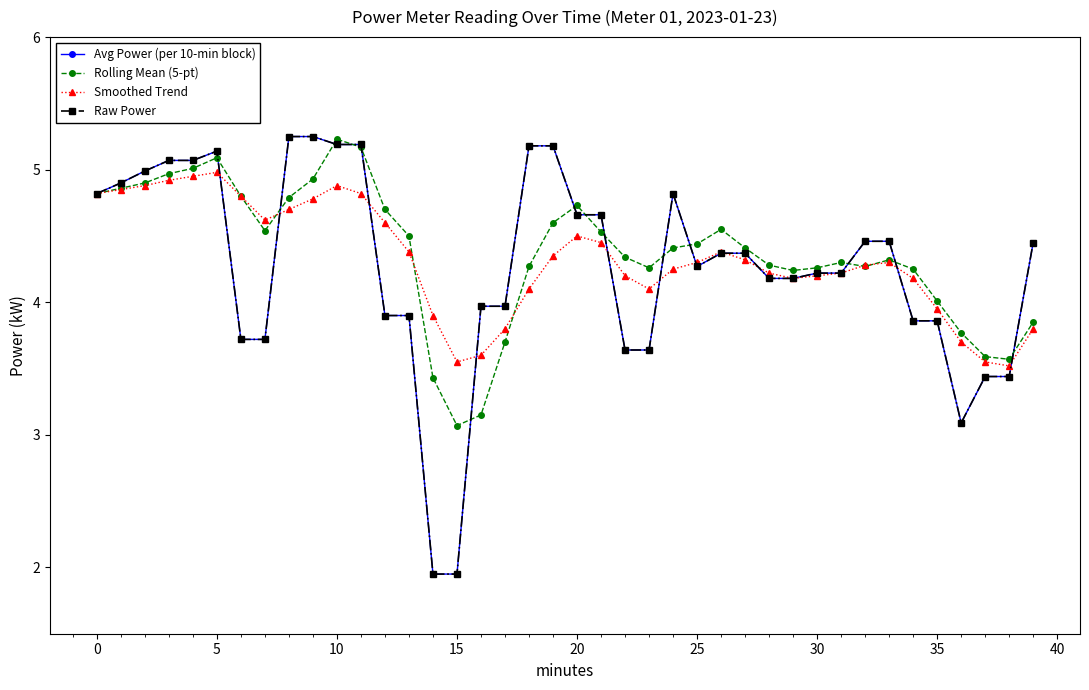

Is this an area chart (filled region under the line)?

No